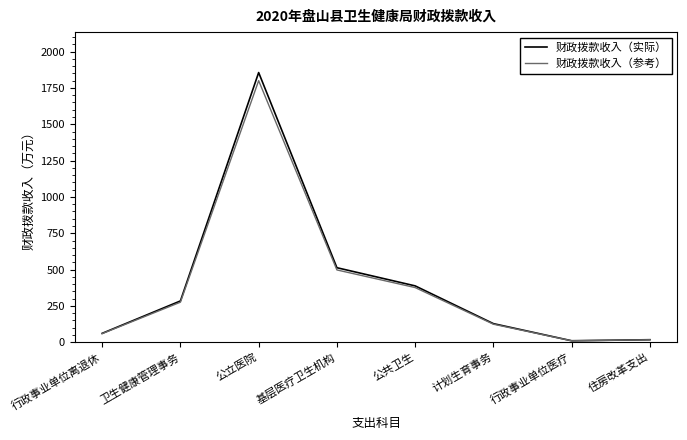

How many values in the 财政拨款收入（实际） series are below 283?

4